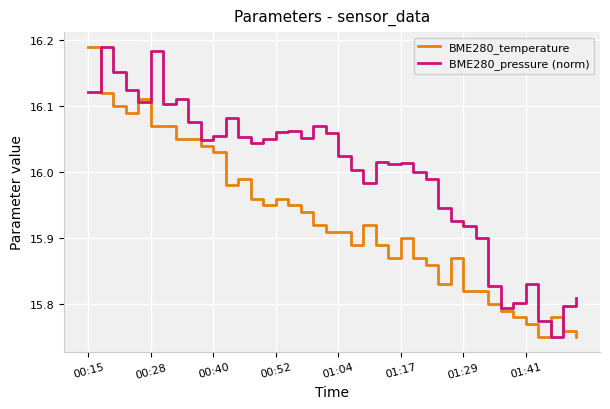

Which series has the largest total across all categories?

BME280_pressure (norm)